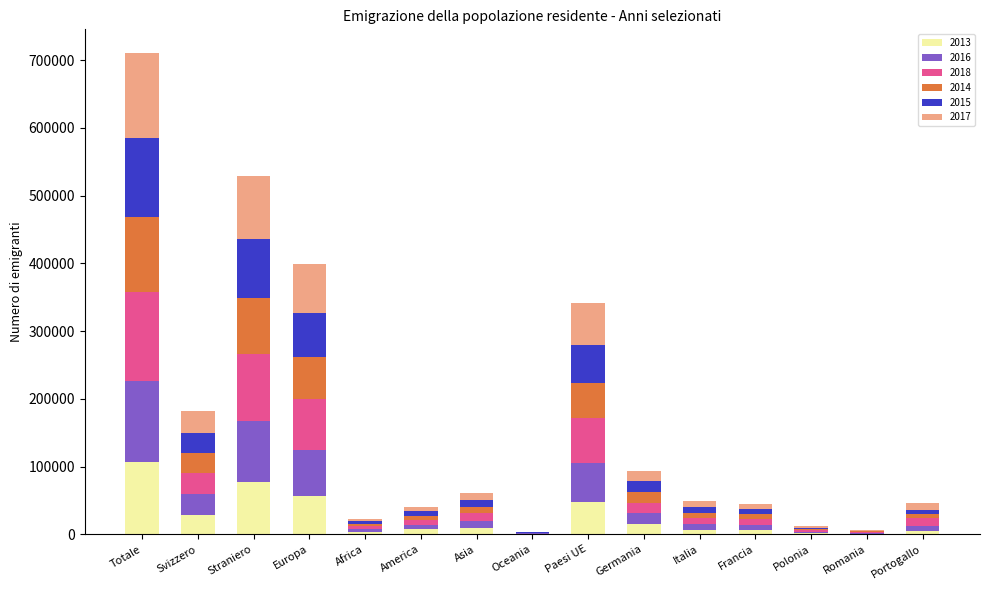

What are all the series names shown in the legend?

2013, 2016, 2018, 2014, 2015, 2017